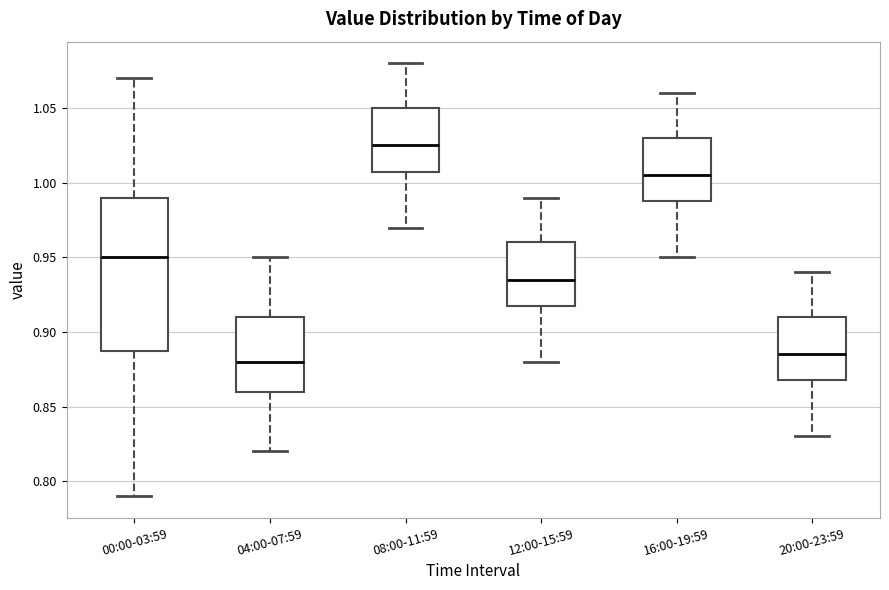

Reading left to right, read every box against the y-axis: the position of its median line, the range the box covers, and the ends of its whiskers. The values are not printed on the chart, so give them approximately, as read against the axis.

00:00-03:59: median 0.950, box 0.890 to 0.990, whiskers 0.790 to 1.070
04:00-07:59: median 0.880, box 0.860 to 0.910, whiskers 0.820 to 0.950
08:00-11:59: median 1.025, box 1.010 to 1.050, whiskers 0.970 to 1.080
12:00-15:59: median 0.935, box 0.920 to 0.960, whiskers 0.880 to 0.990
16:00-19:59: median 1.005, box 0.990 to 1.030, whiskers 0.950 to 1.060
20:00-23:59: median 0.885, box 0.870 to 0.910, whiskers 0.830 to 0.940